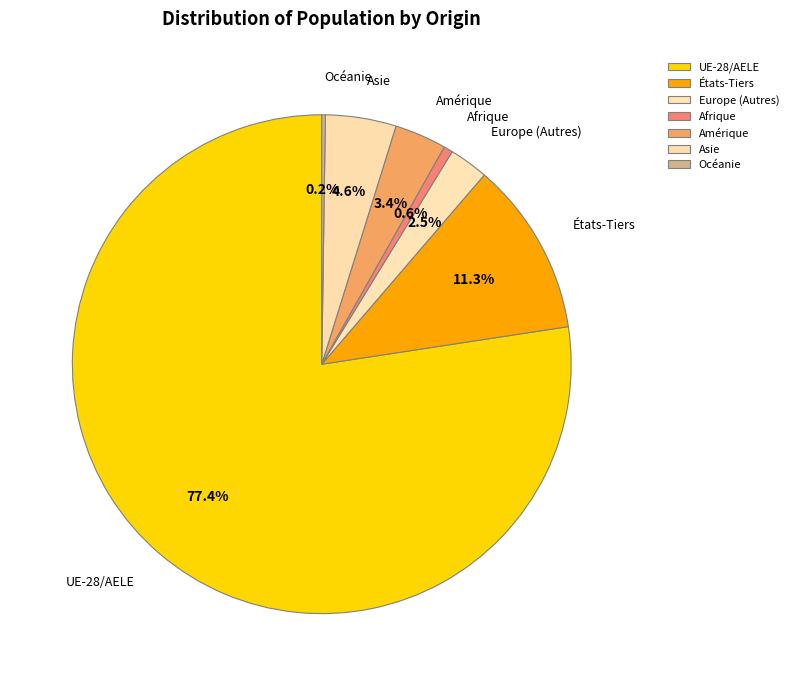

Which slice is the largest?

UE-28/AELE